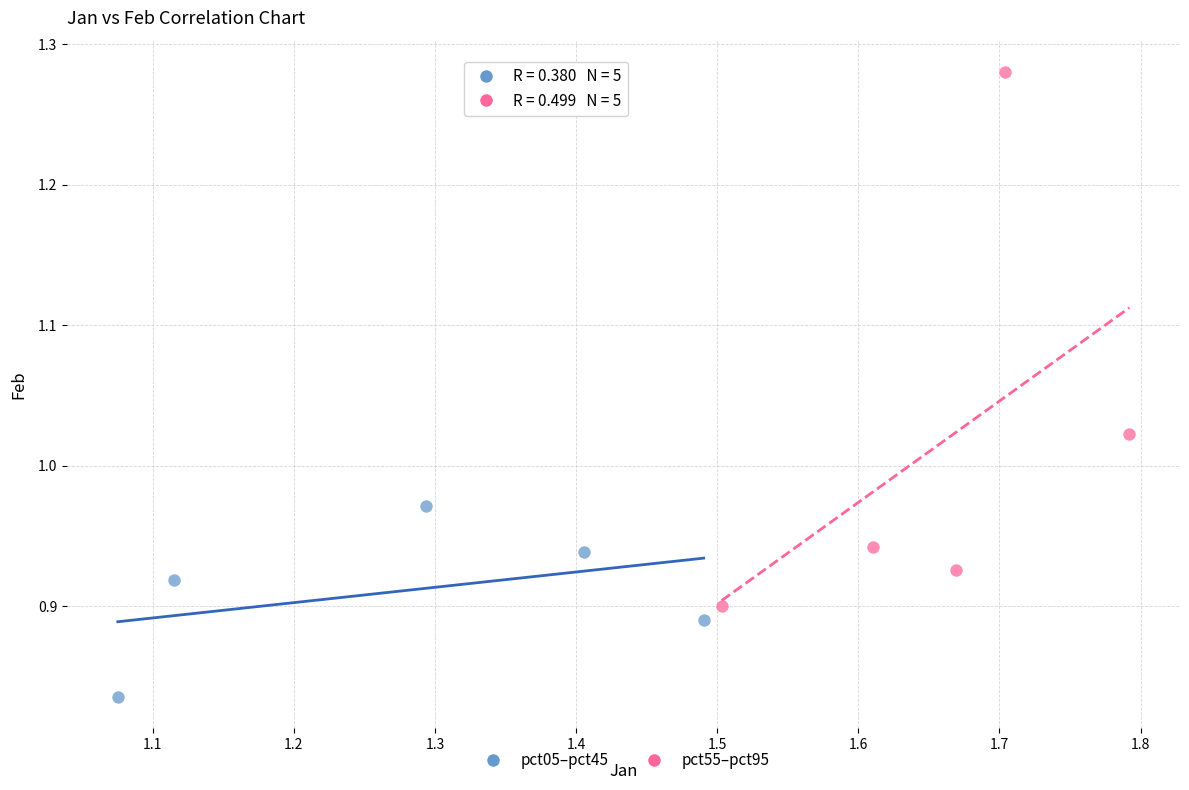

Which series has the widest spread of Y values?

pct55–pct95